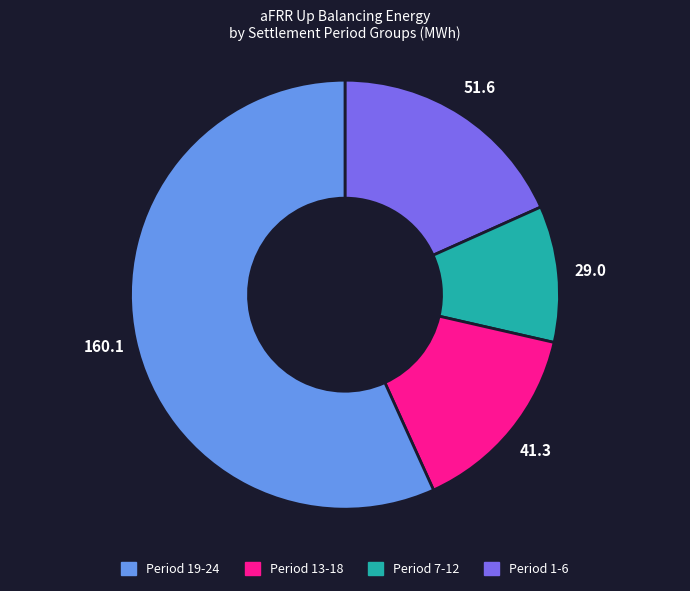

Is there a majority slice in this chart?

Yes